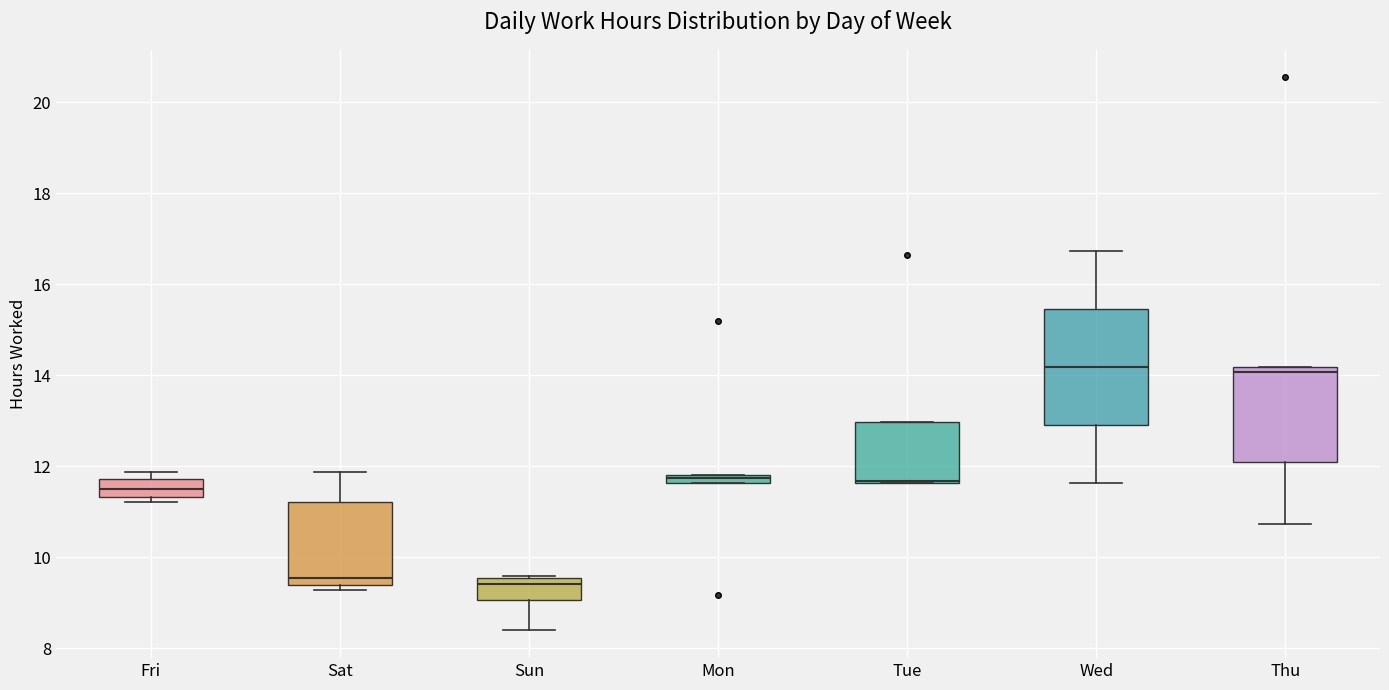

Where does the median line of the box for Thu sit on the y-axis? The values are not printed on the chart, so give them approximately, as read against the axis.

14.0